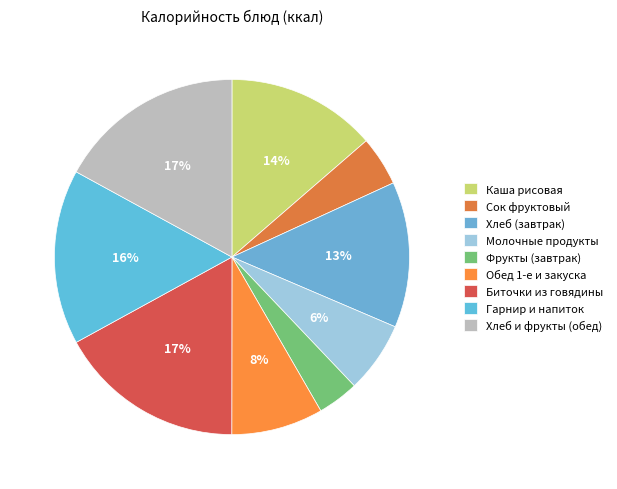

How many segments does this pie chart have?

9